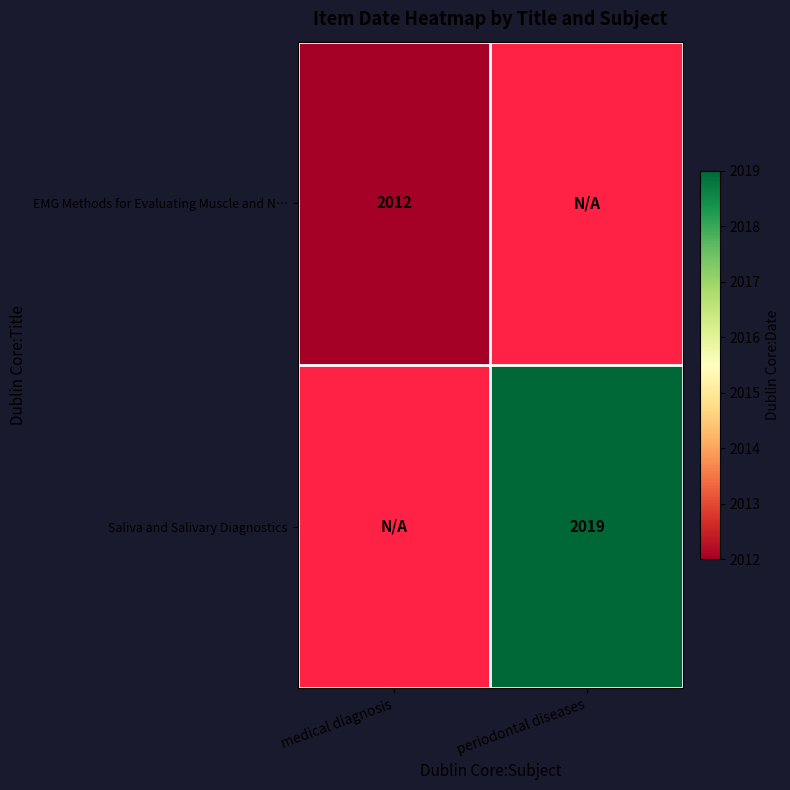

Is it true that Saliva and Salivary Diagnostics equals 2019 at periodontal diseases?

True